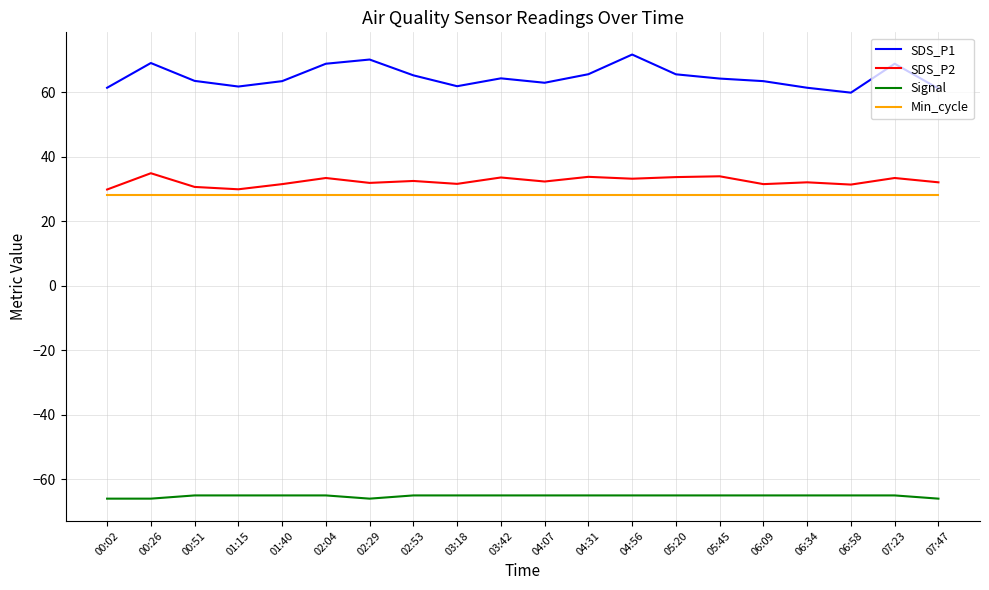

Read the SDS_P1 value at 04:31.

65.6